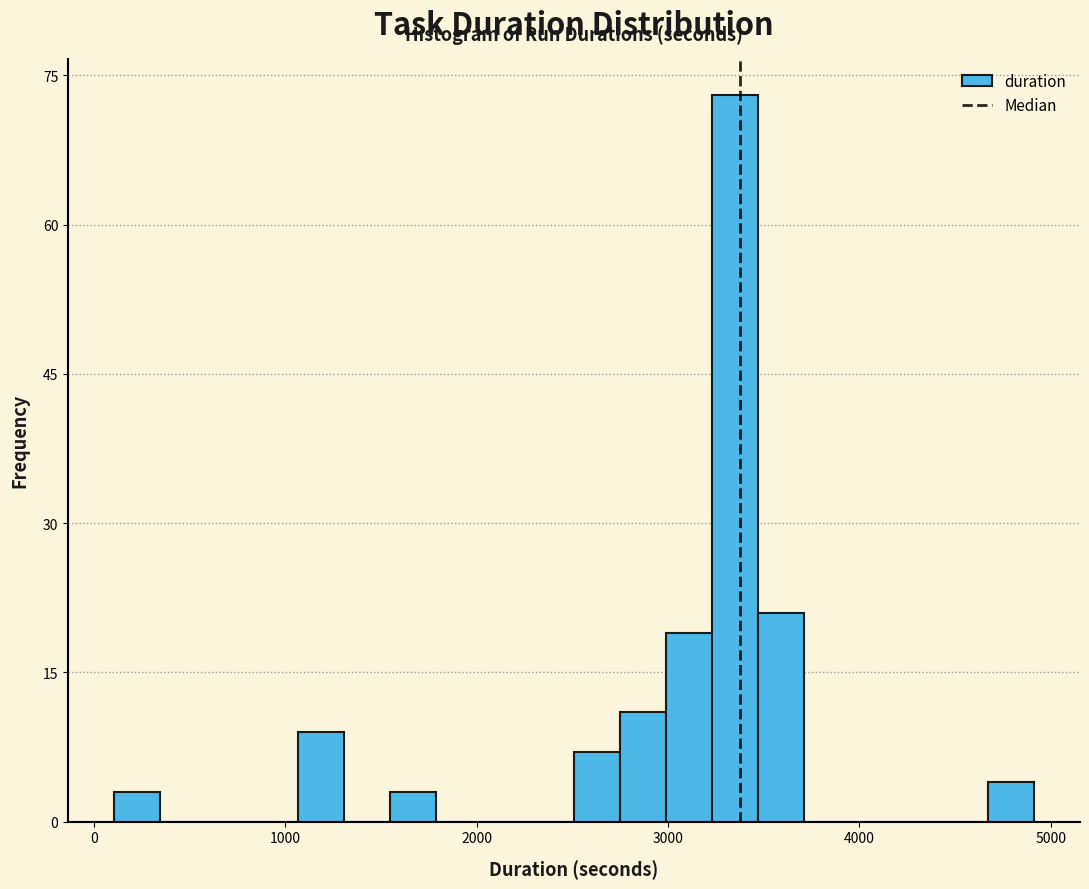

Read against the x-axis, roughly where is the centre of the tallest bar?

3400